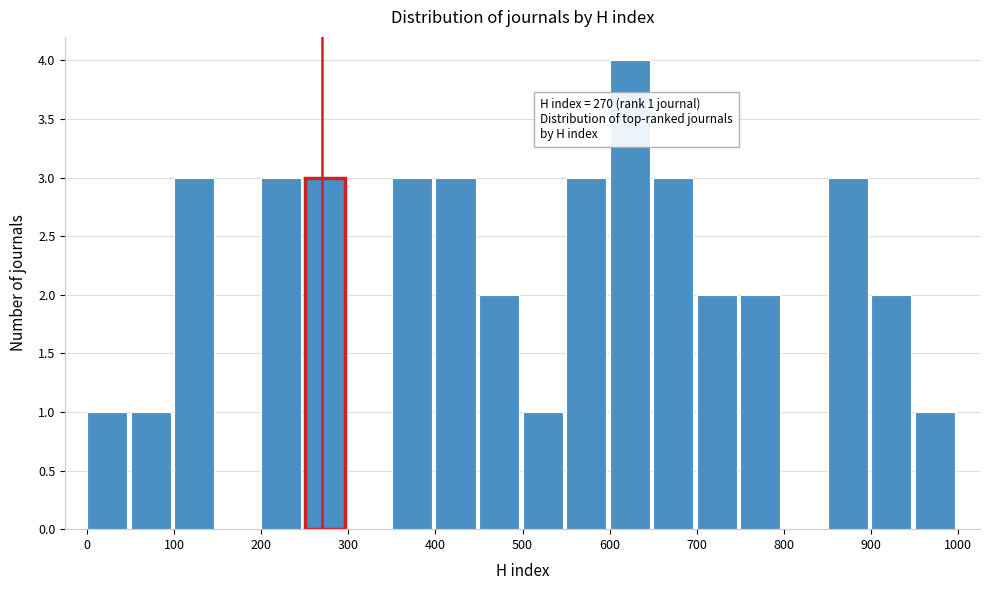

Over which range of the x-axis is the bar tallest?

600 to 650